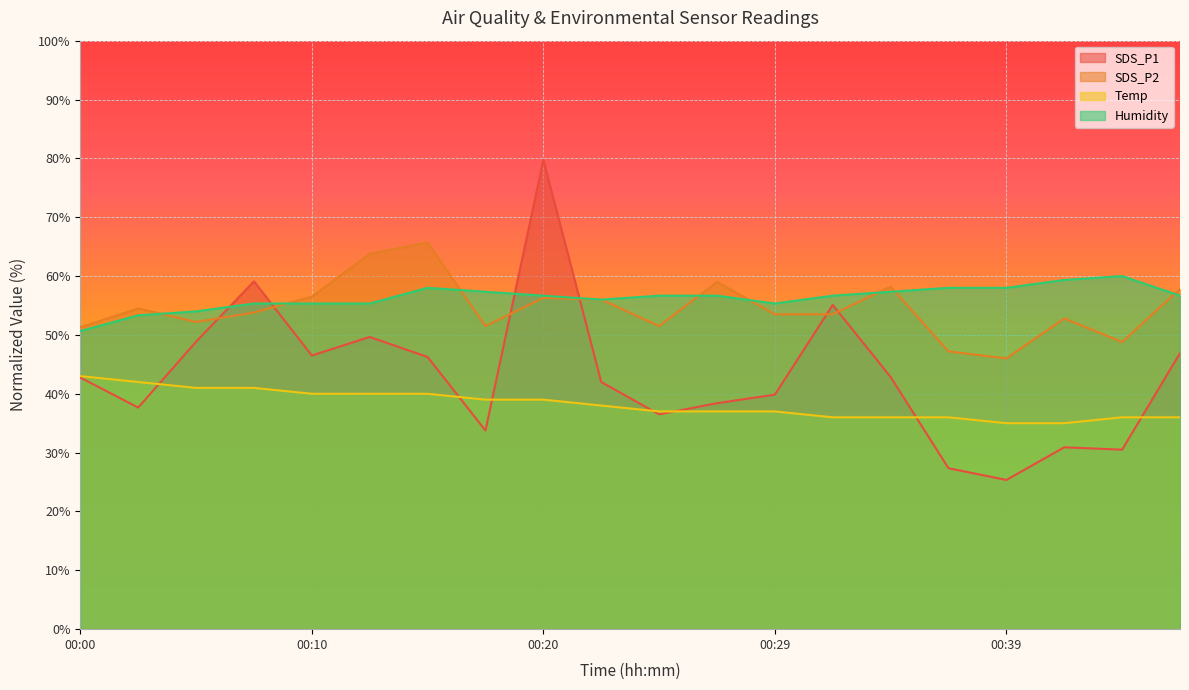

The SDS_P2 series shows 19.2 at 00:44. True or false?

False